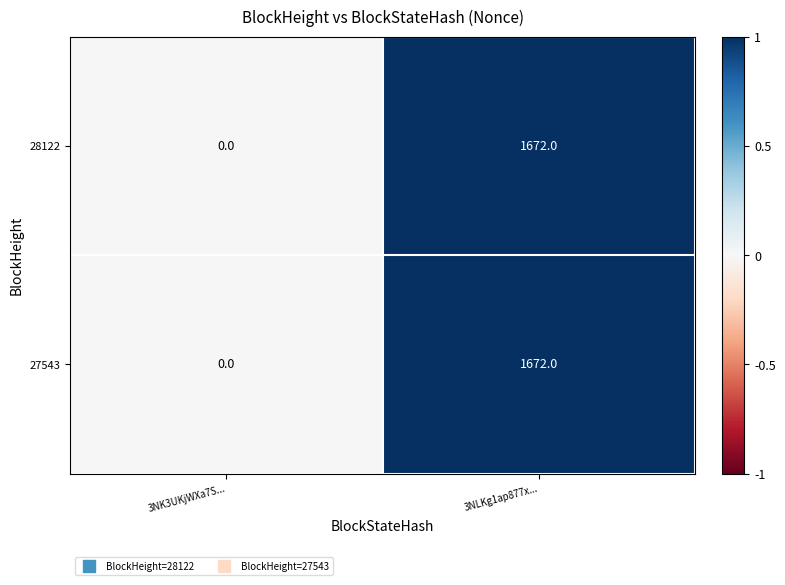

At which category is the sum across all series the highest?

3NLKg1ap877x...